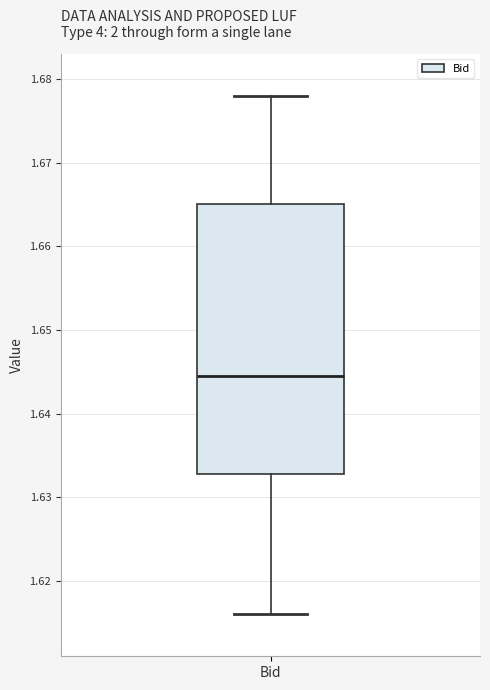

Where does the median line of the box for Bid sit on the y-axis? The values are not printed on the chart, so give them approximately, as read against the axis.

1.645